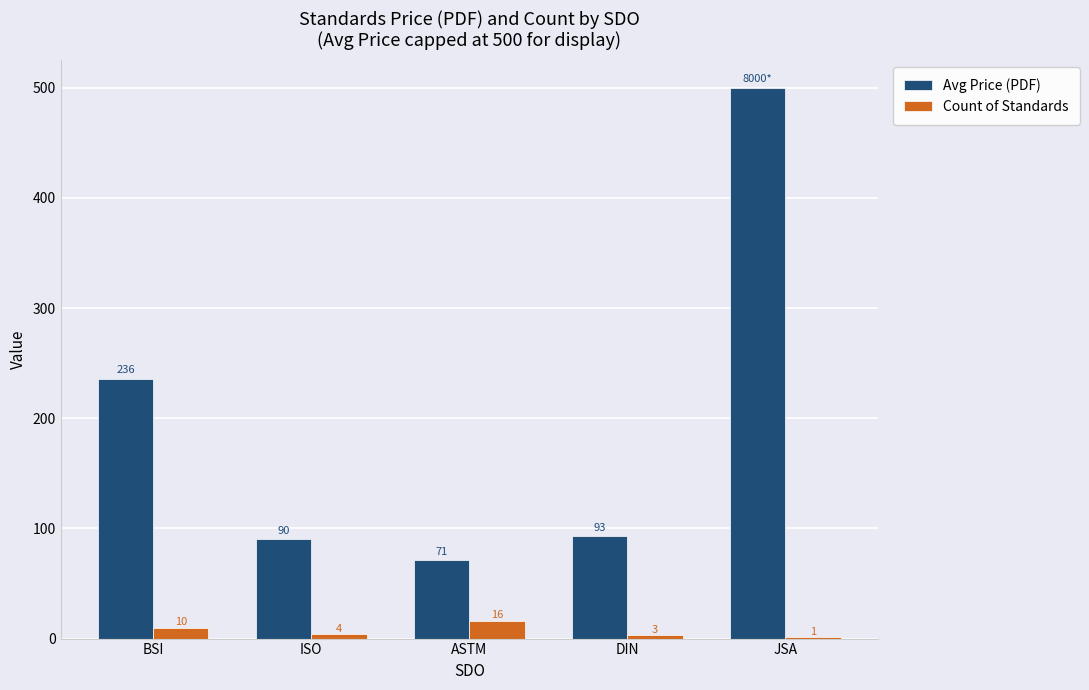

Read the Count of Standards value at ASTM.

16.0